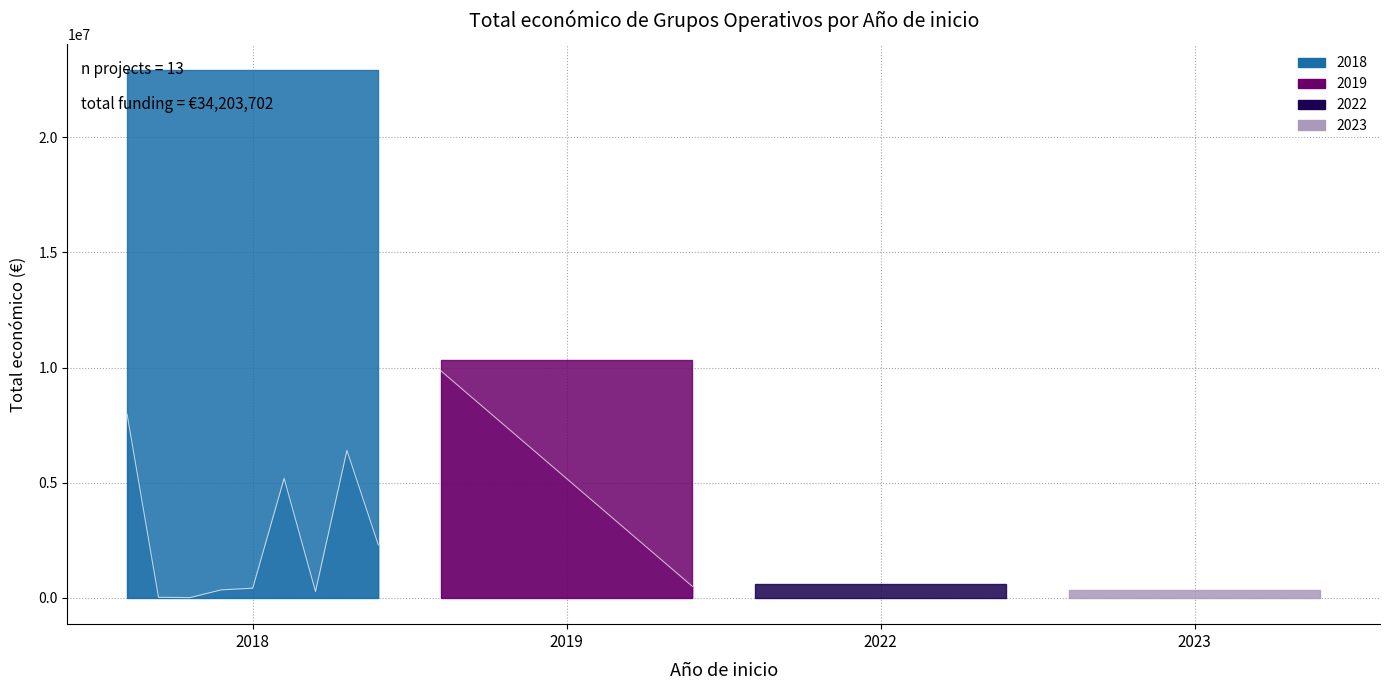

How many lines are shown in the chart?

1